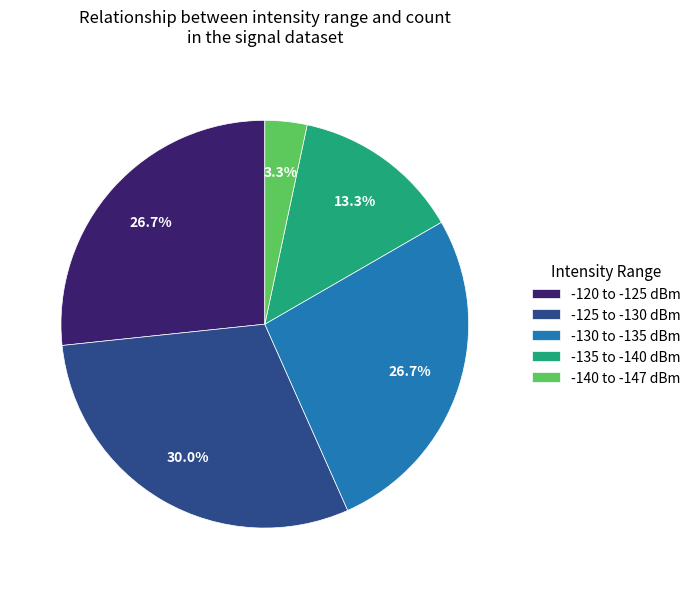

Count the number of slices in the pie.

5